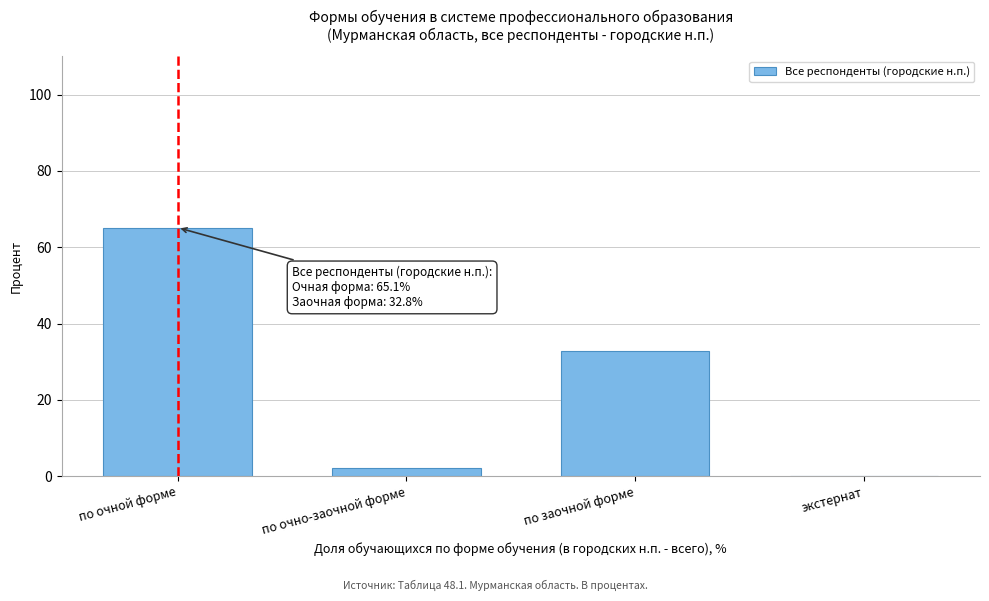

Reading right to left, list all the values displayed in this chart.

экстернат=0.0	по заочной форме=32.8	по очно-заочной форме=2.0	по очной форме=65.1